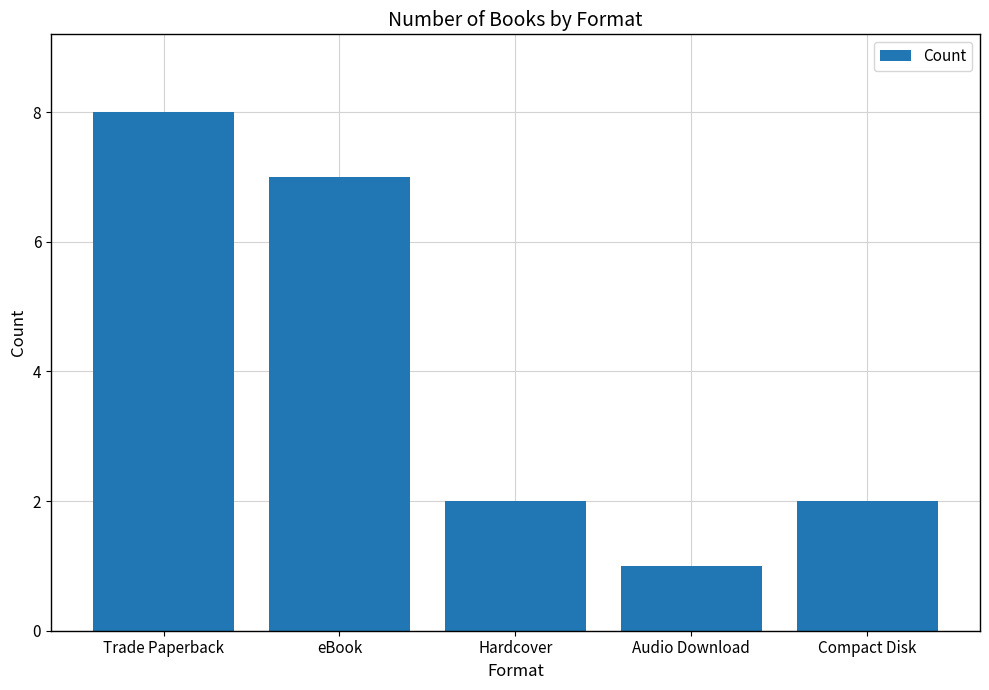

The value at eBook is 10. True or false?

False